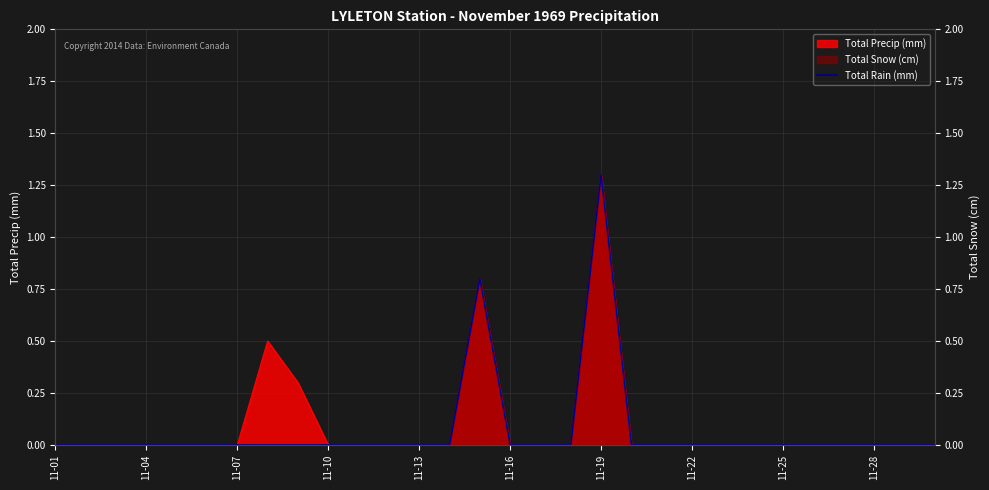

True or false: there are more than 2 points higher than both neighbors.

False